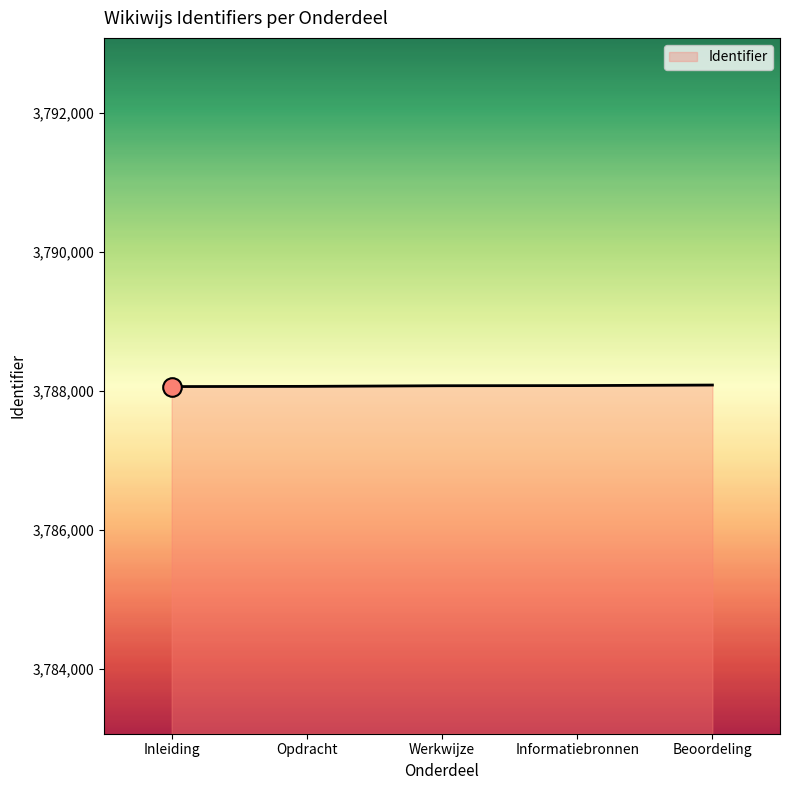

What is the change in value from Opdracht to Informatiebronnen?

+11